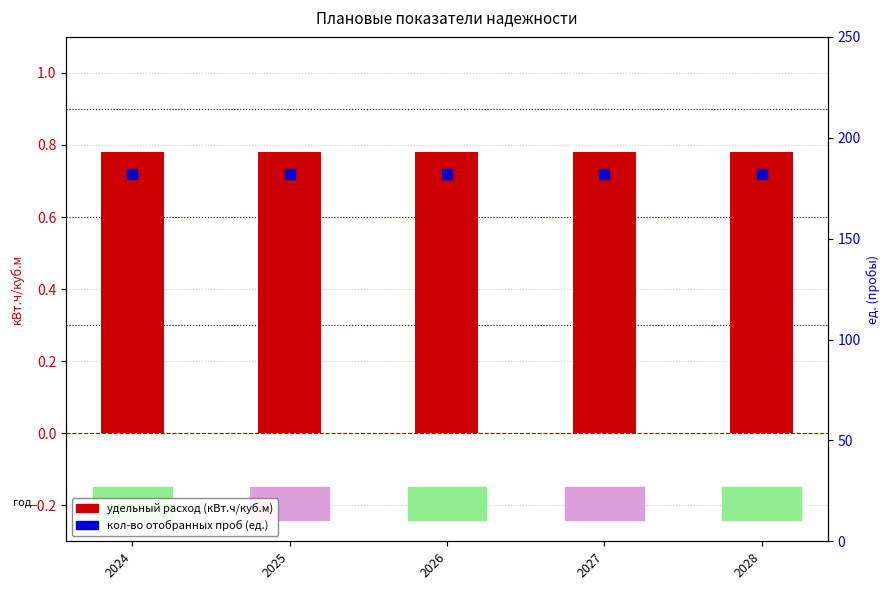

Which series has the largest Y range (max minus min)?

удельный расход электрической энергии (кВт.ч/куб.м)